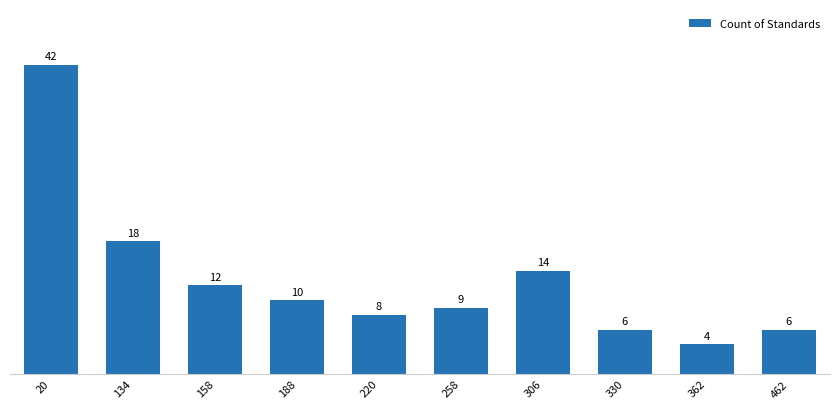

How many values are below 10?

5